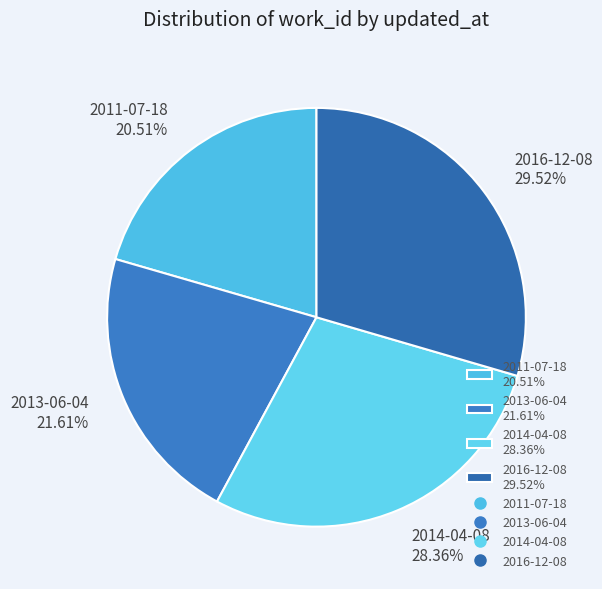

Count the number of slices in the pie.

4